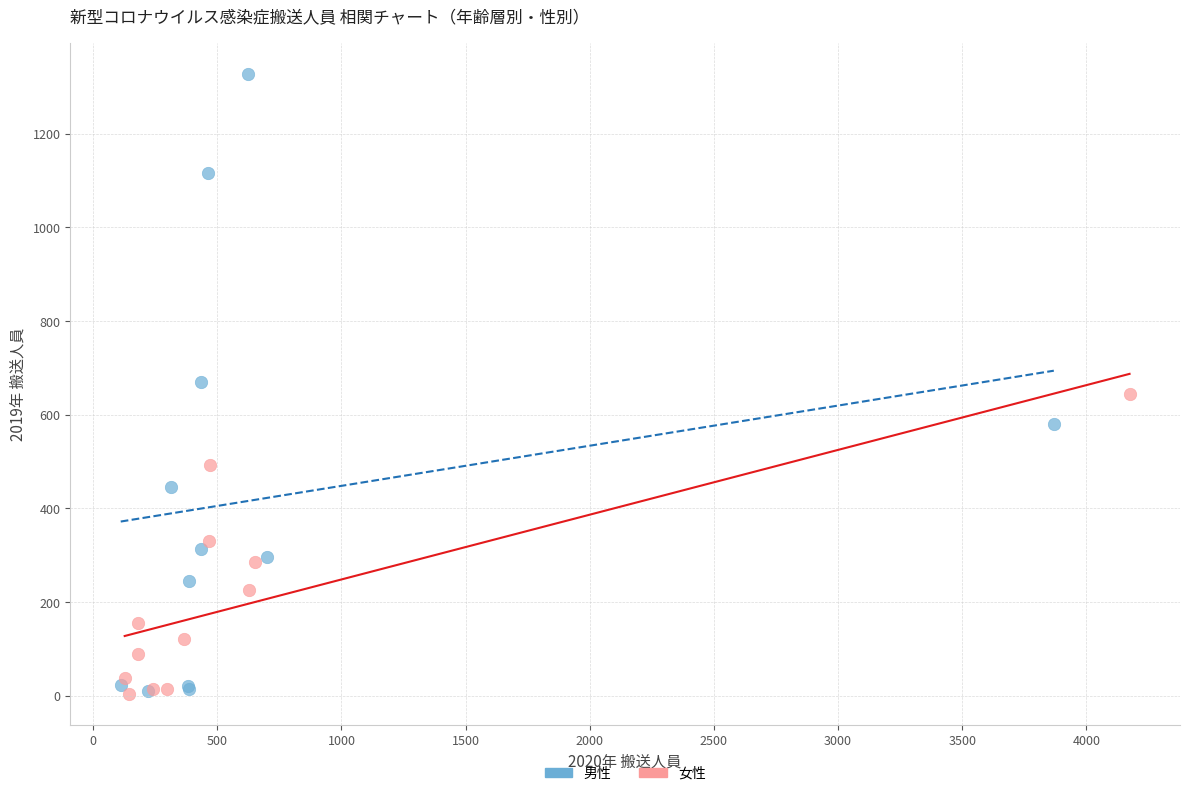

What are all the series names shown in the legend?

男性, 女性